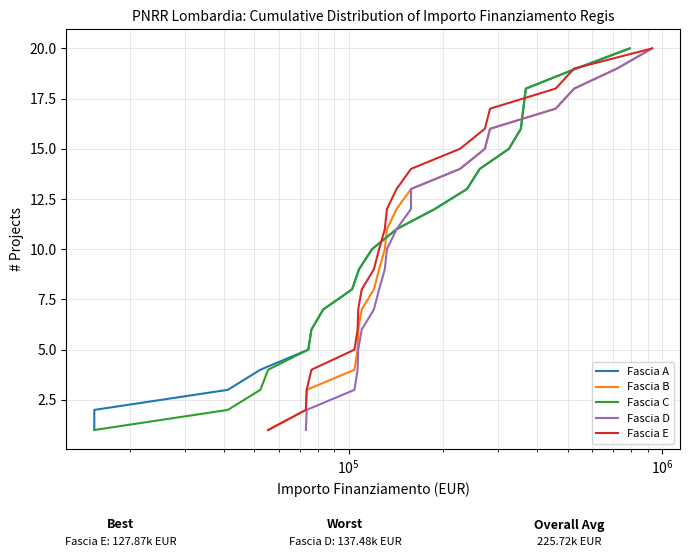

How many lines are shown in the chart?

5